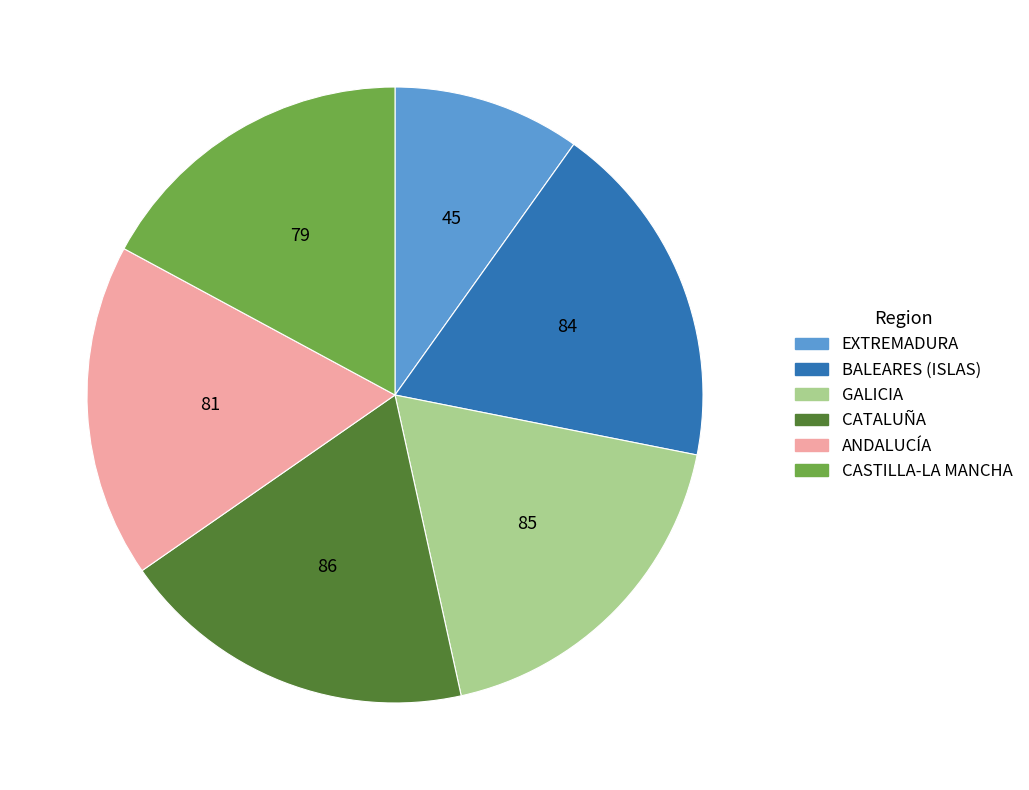

Is there any slice that represents more than half of the pie?

No